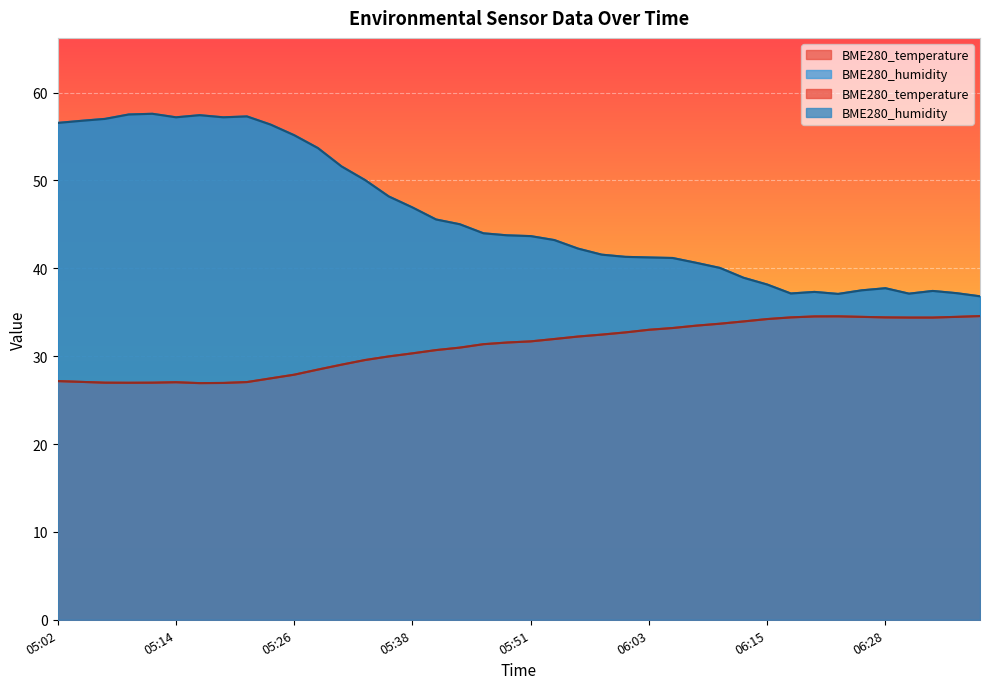

Reading left to right, transcribe all the data shown in this chart.

BME280_temperature: 27.2	27.1	27.0	27.0	27.0	27.0	26.9	26.9	27.1	27.5	27.9	28.5	29.0	29.6	30.0	30.3	30.7	31.0	31.4	31.6	31.7	31.9	32.2	32.5	32.7	33.0	33.2	33.5	33.7	34.0	34.2	34.4	34.5	34.5	34.5	34.4	34.4	34.4	34.5	34.6
BME280_humidity: 56.5	56.8	57.0	57.5	57.6	57.2	57.4	57.2	57.3	56.4	55.1	53.7	51.6	50.0	48.2	46.9	45.5	45.0	44.0	43.8	43.7	43.2	42.2	41.5	41.3	41.2	41.2	40.6	40.0	38.9	38.1	37.1	37.3	37.1	37.5	37.7	37.1	37.4	37.2	36.8